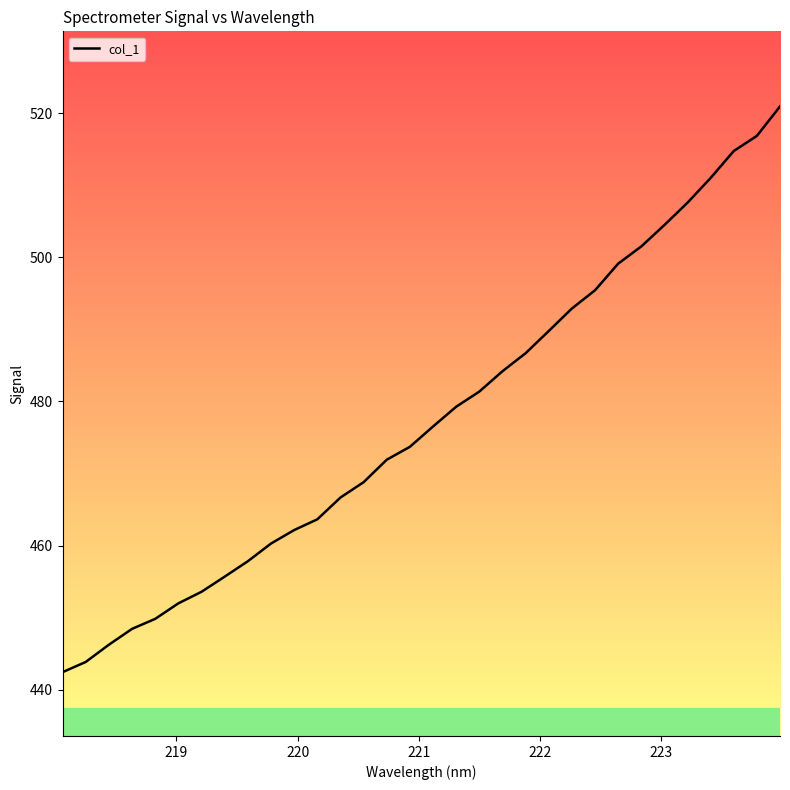

What is the smallest value displayed?

442.4